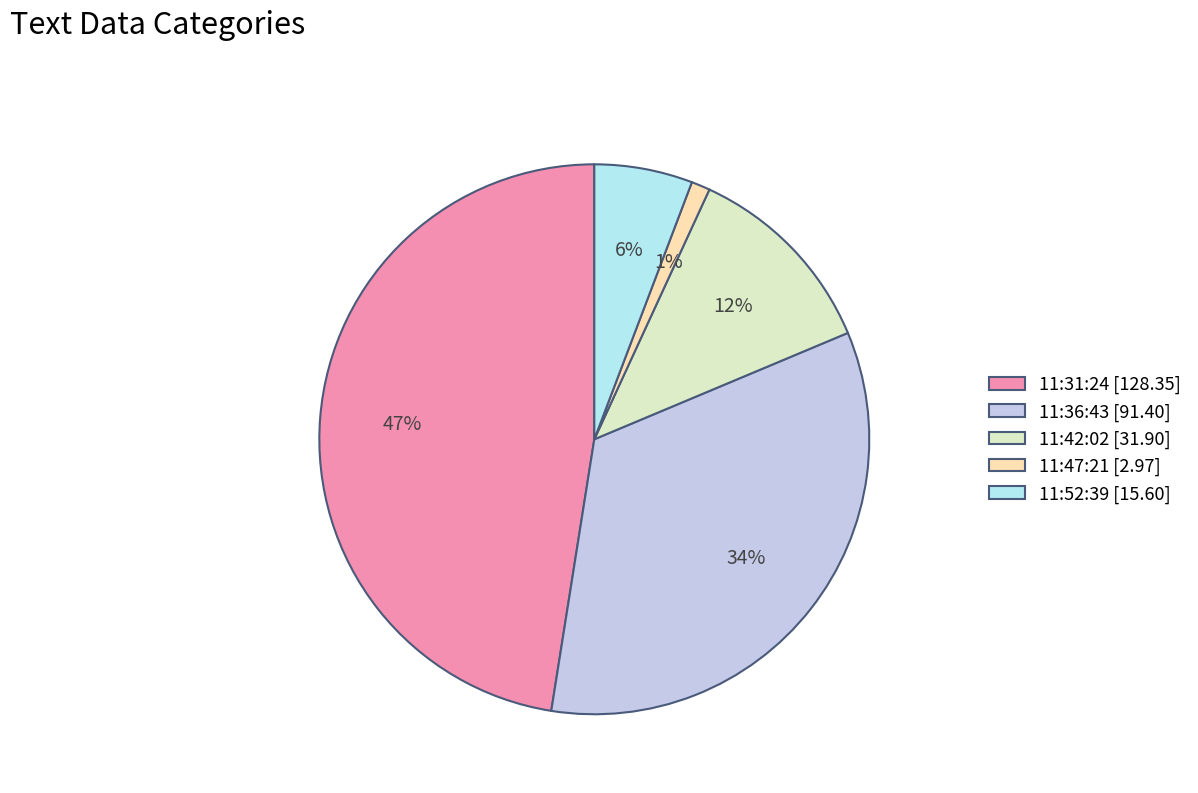

How many segments does this pie chart have?

5